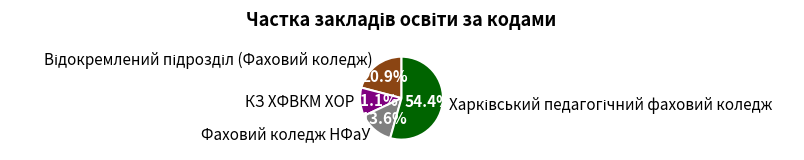

To the nearest percent, what is the average slice percentage?

25%